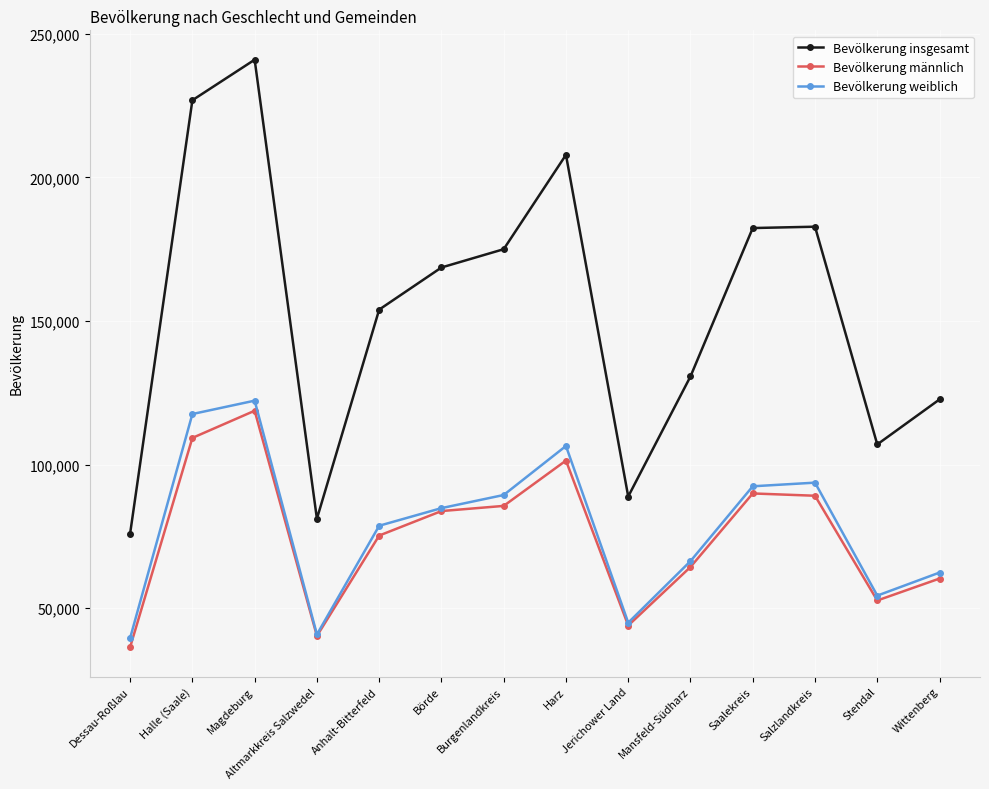

What is the greatest value displayed?

241011